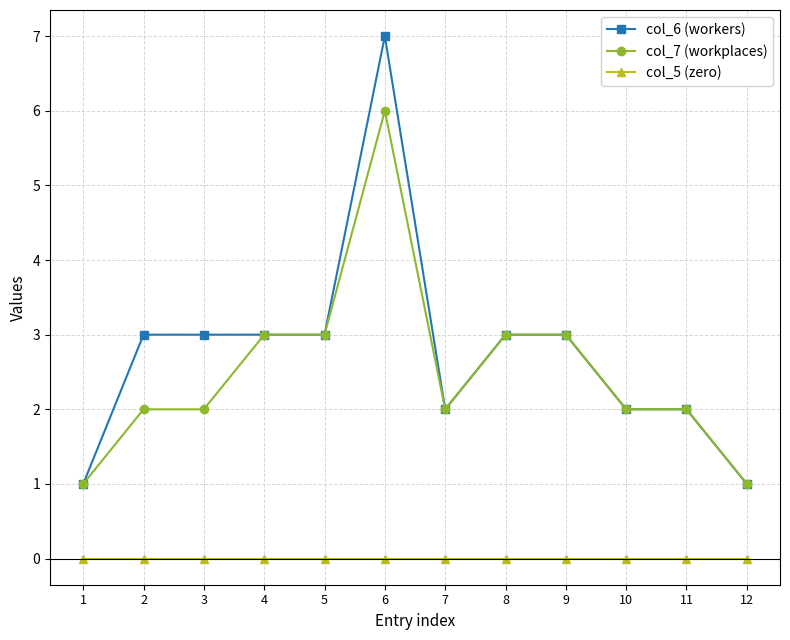

Count the number of categories in the chart.

12